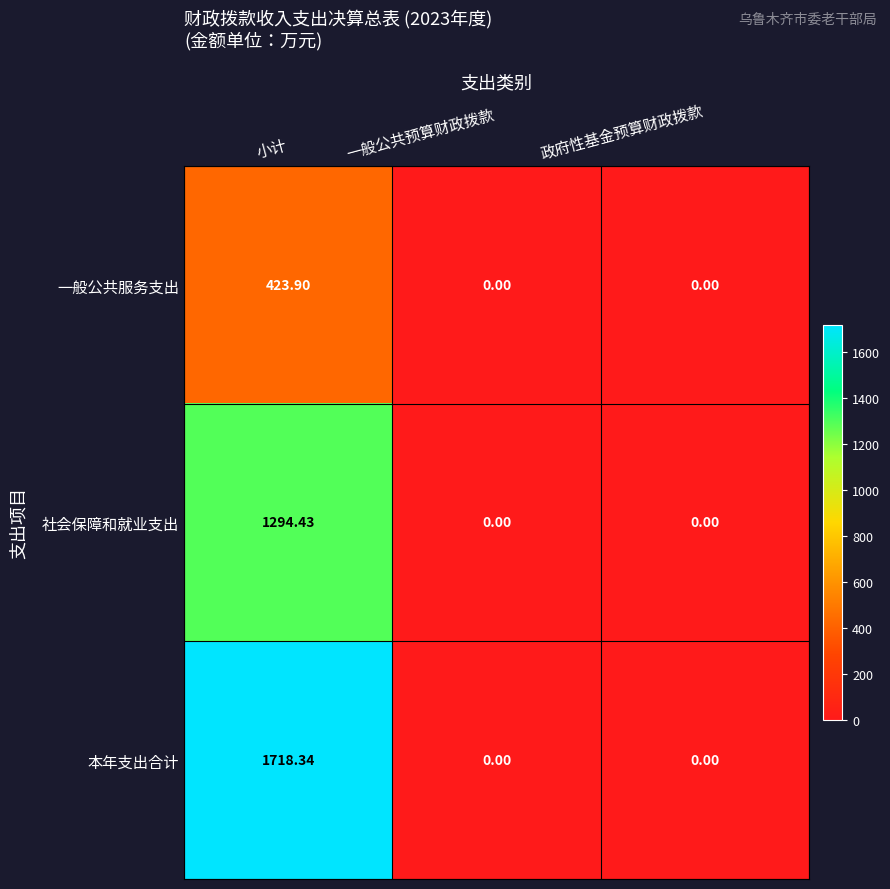

At which category is the sum across all series the highest?

小计